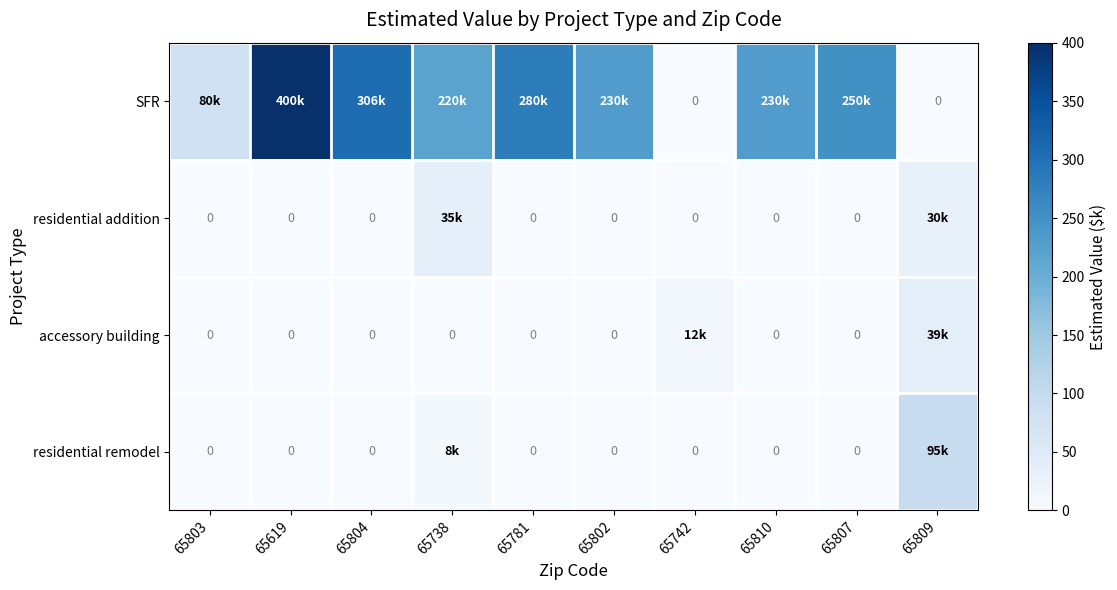

At which category is the sum across all series the highest?

65619